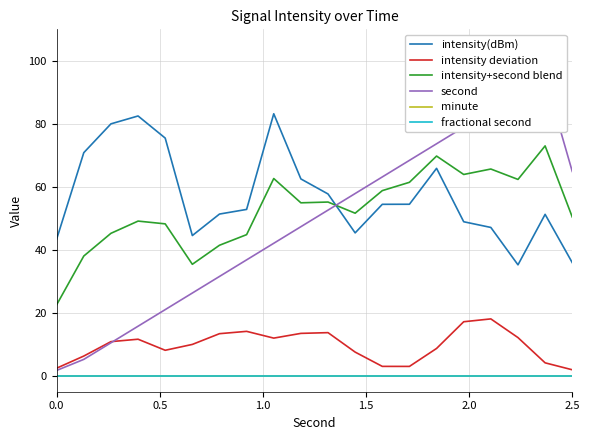

Reading left to right, list all the values displayed in this chart.

intensity(dBm): 43.4	70.9	80.0	82.5	75.5	44.6	51.4	52.9	83.2	62.5	57.8	45.4	54.5	54.5	65.9	48.9	47.1	35.3	51.3	36.0
intensity deviation: 2.5	6.3	10.9	11.7	8.2	10.0	13.4	14.2	12.0	13.5	13.7	7.6	3.0	3.0	8.7	17.2	18.1	12.2	4.2	2.0
intensity+second blend: 22.6	38.1	45.3	49.1	48.3	35.4	41.5	44.8	62.7	54.9	55.2	51.7	58.8	61.5	69.8	63.9	65.7	62.4	73.0	50.4
second: 1.8	5.3	10.5	15.8	21.1	26.3	31.6	36.8	42.1	47.4	52.6	57.9	63.2	68.4	73.7	78.9	84.2	89.5	94.7	64.9
minute: 0.0	0.0	0.0	0.0	0.0	0.0	0.0	0.0	0.0	0.0	0.0	0.0	0.0	0.0	0.0	0.0	0.0	0.0	0.0	0.0
fractional second: 0.0	0.0	0.0	0.0	0.0	0.0	0.0	0.0	0.0	0.0	0.0	0.0	0.0	0.0	0.0	0.0	0.0	0.0	0.0	0.0